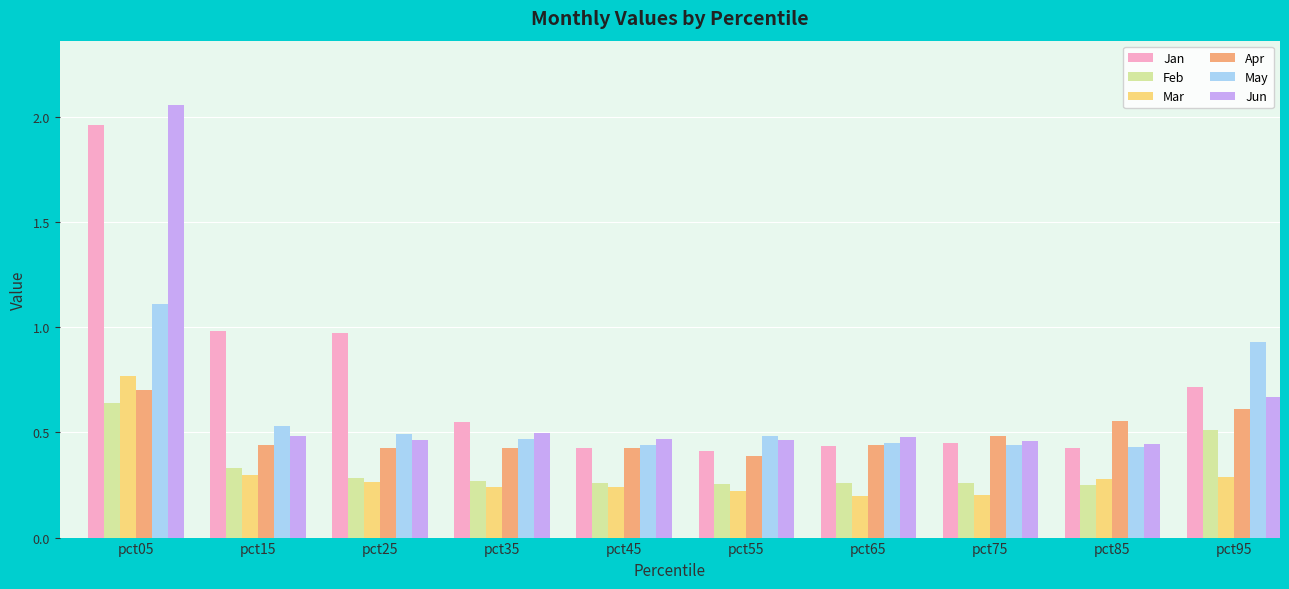

What is the total value across all series at pct45?

2.3